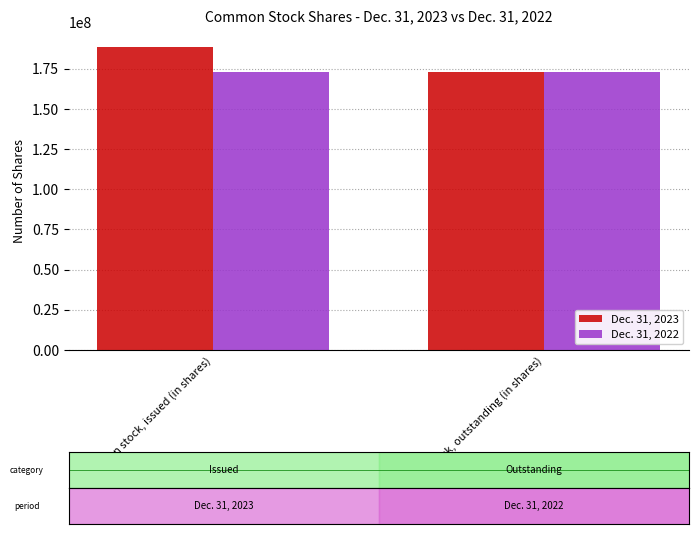

Does the chart contain any negative values?

No